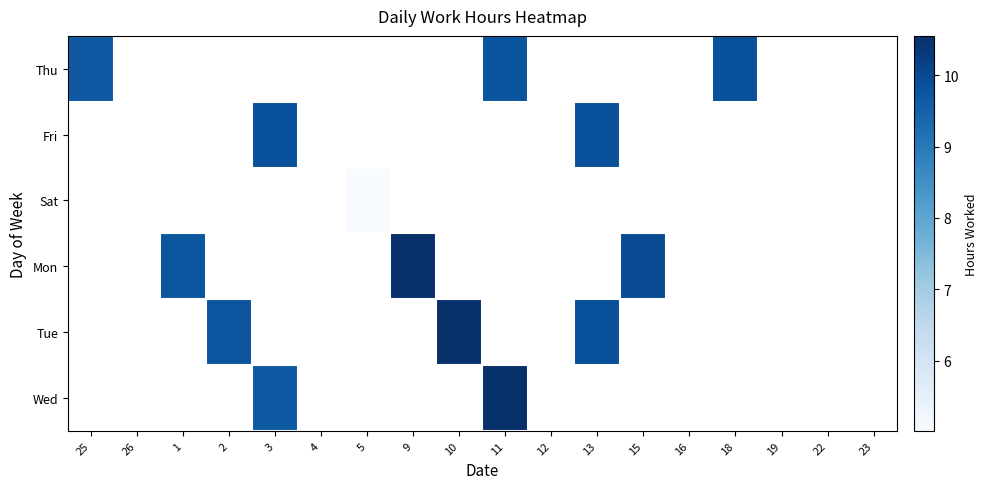

Between 26 and 3, which is larger?

3